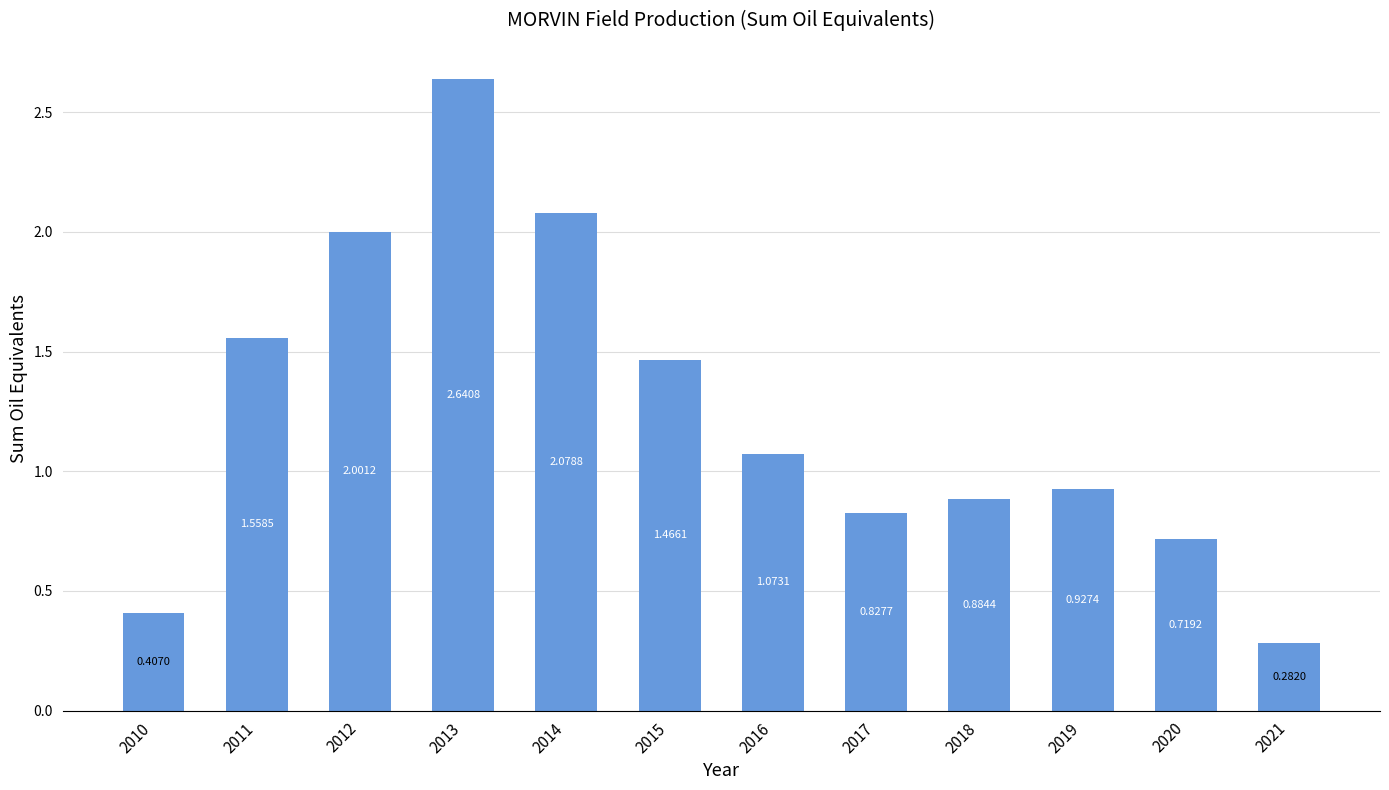

Rank the categories by value from lowest to highest.

2021, 2010, 2020, 2017, 2018, 2019, 2016, 2015, 2011, 2012, 2014, 2013